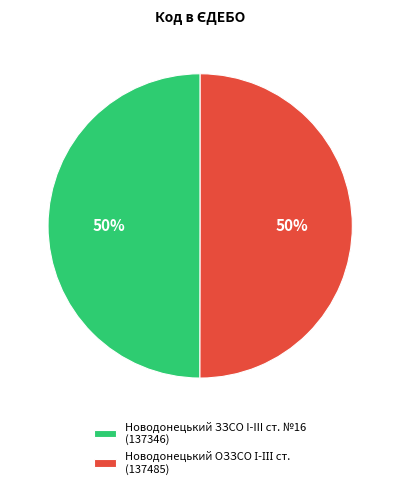

To the nearest percent, what is the average slice percentage?

50%